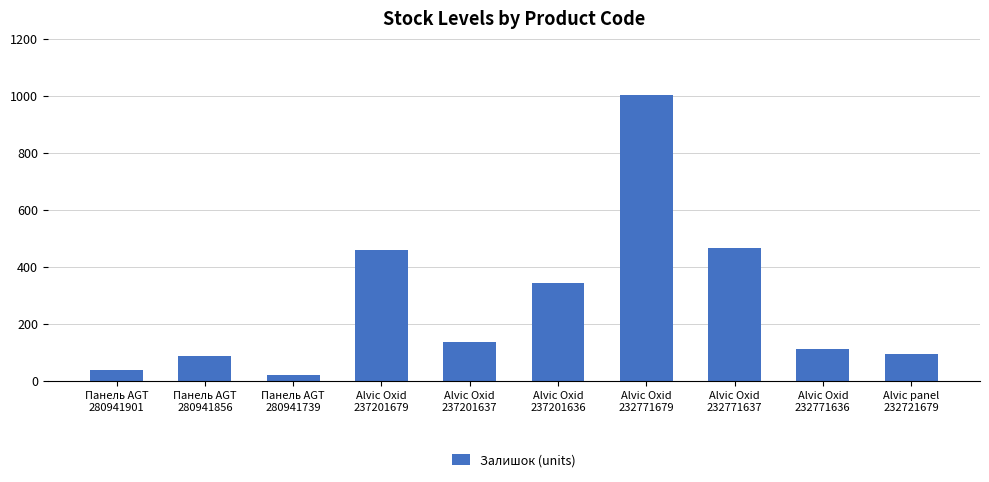

True or false: the data shows 87 at Панель AGT
280941856.

True